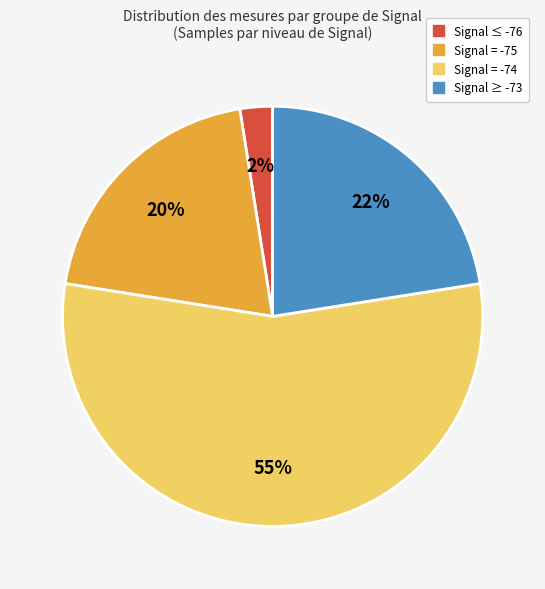

How many segments does this pie chart have?

4